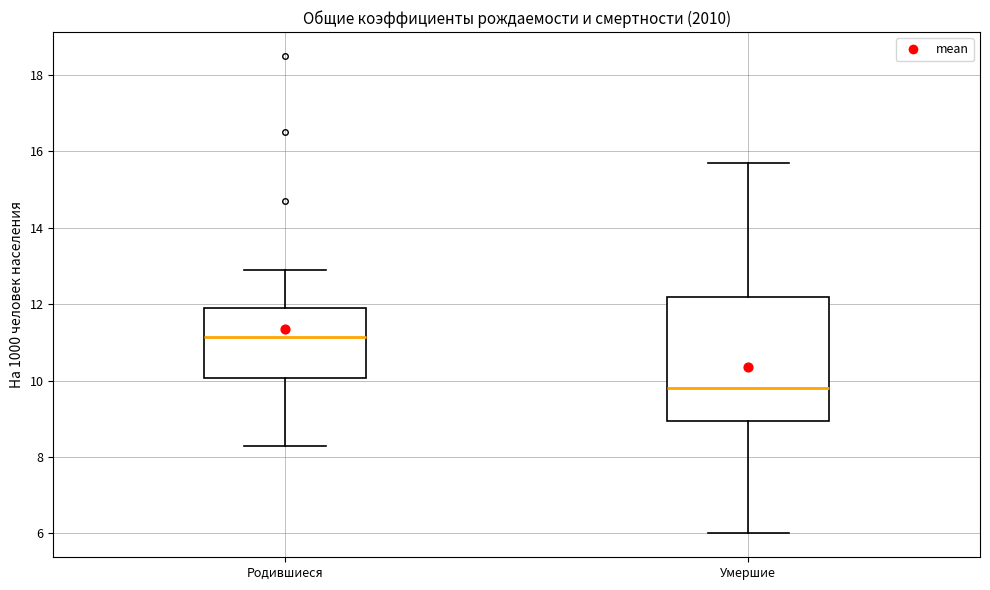

Reading left to right, read every box against the y-axis: the position of its median line, the range the box covers, and the ends of its whiskers. The values are not printed on the chart, so give them approximately, as read against the axis.

Родившиеся: median 11.2, box 10.0 to 12.0, whiskers 8.4 to 13.0
Умершие: median 9.8, box 9.0 to 12.2, whiskers 6.0 to 15.8